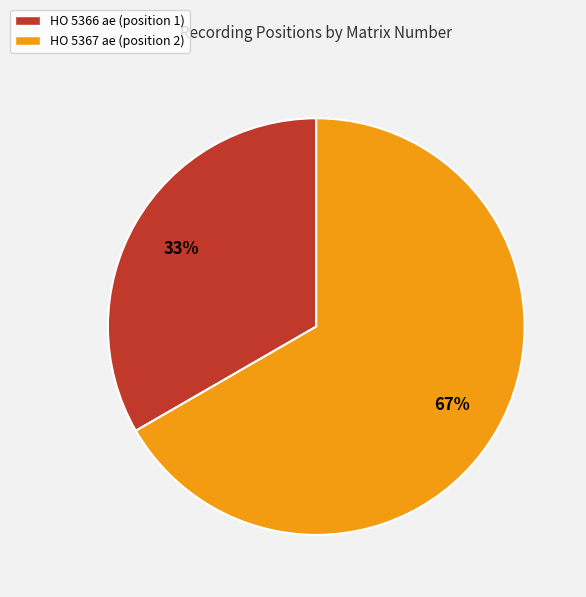

What percentage is the HO 5367 ae slice, to the nearest percent?

67%